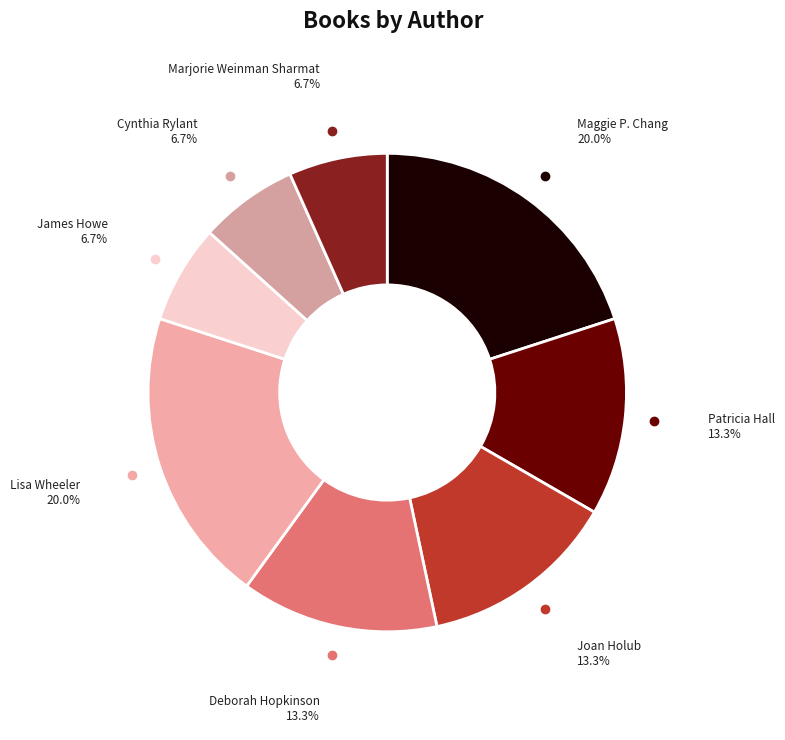

Do Joan Holub and Marjorie Weinman Sharmat together represent more than half of the pie?

No